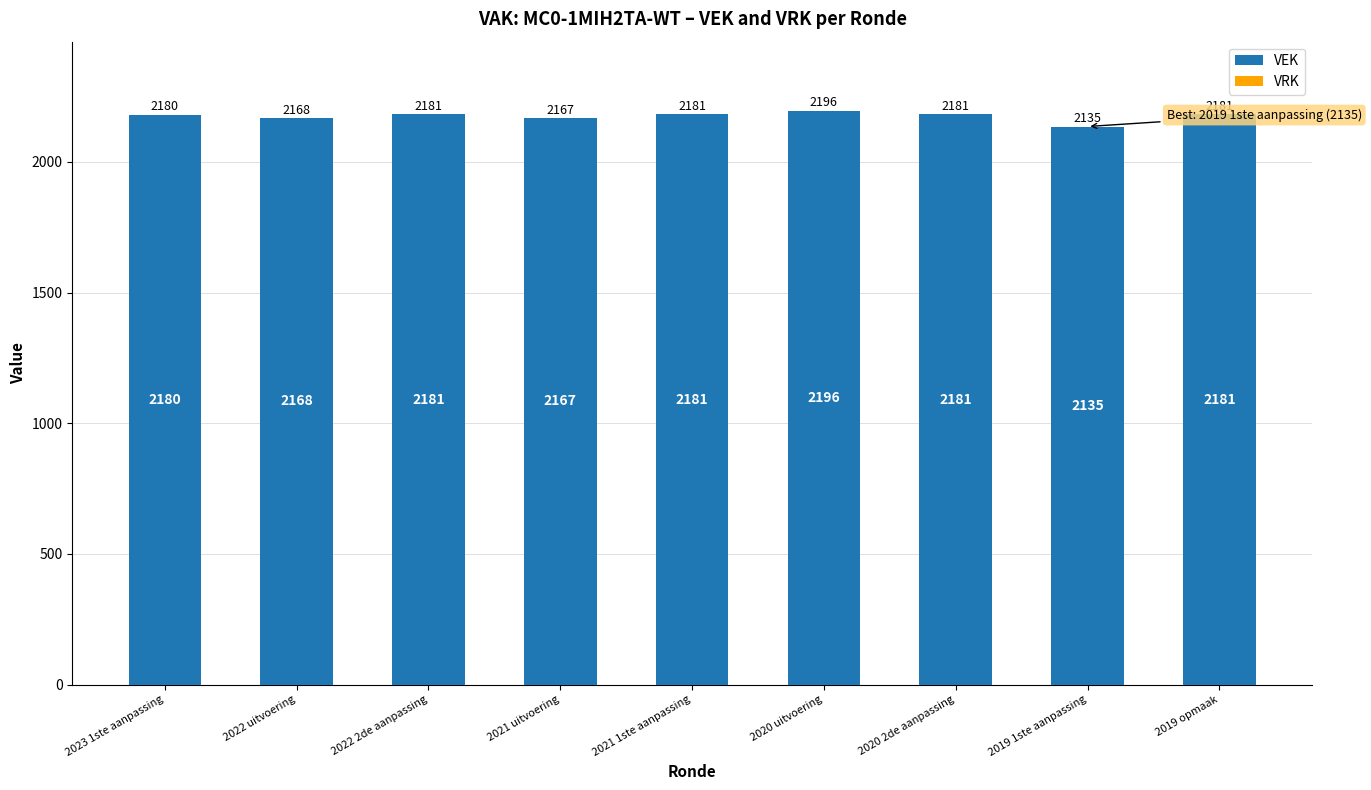

What is the label of the 2nd bar from the right?

2019 1ste aanpassing